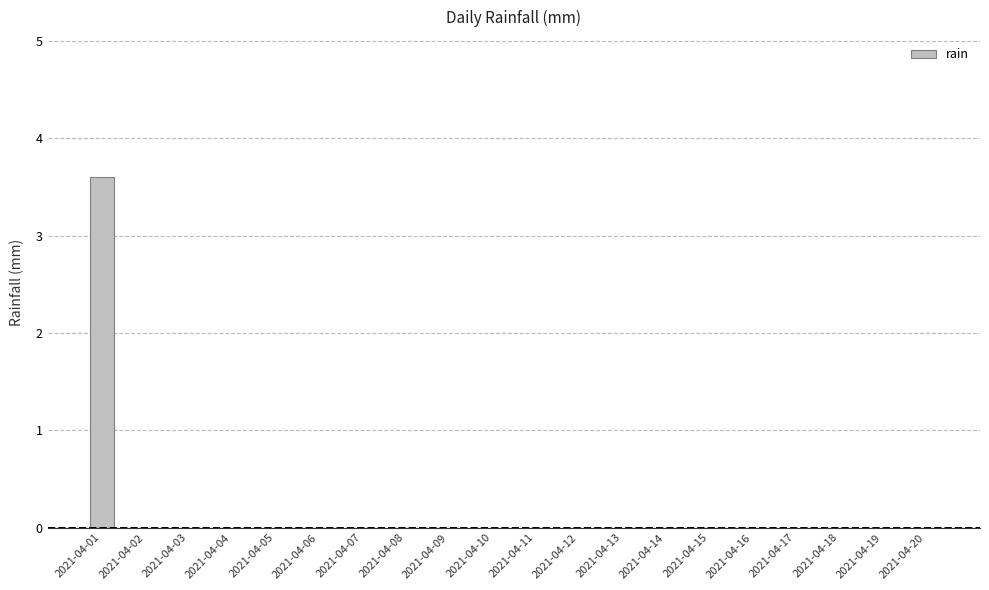

How many categories are shown in the chart?

20